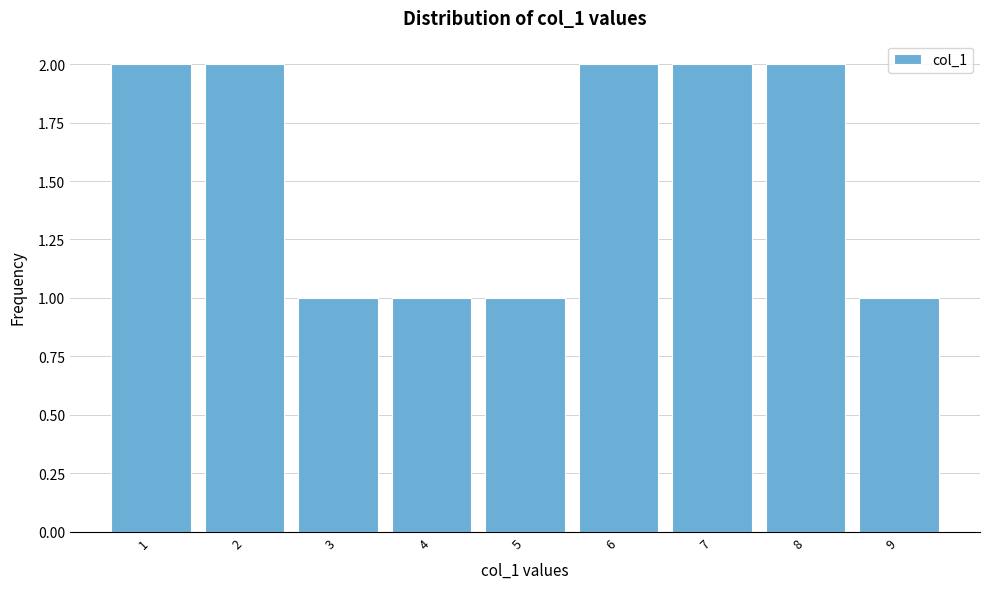

Reading left to right, list all the values displayed in this chart.

1=2	2=2	3=1	4=1	5=1	6=2	7=2	8=2	9=1